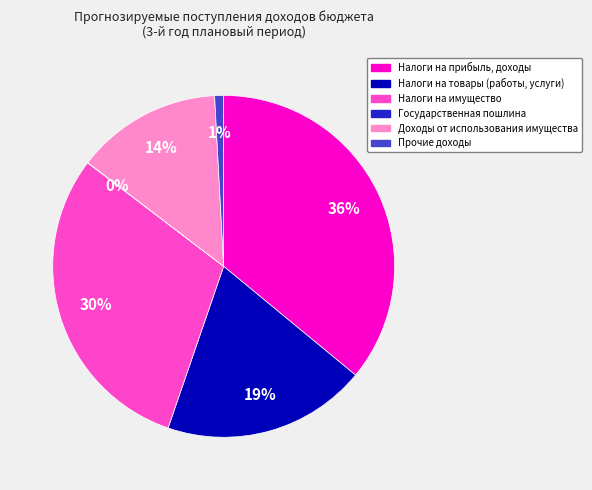

True or false: Налоги на имущество accounts for 30% of the total.

True